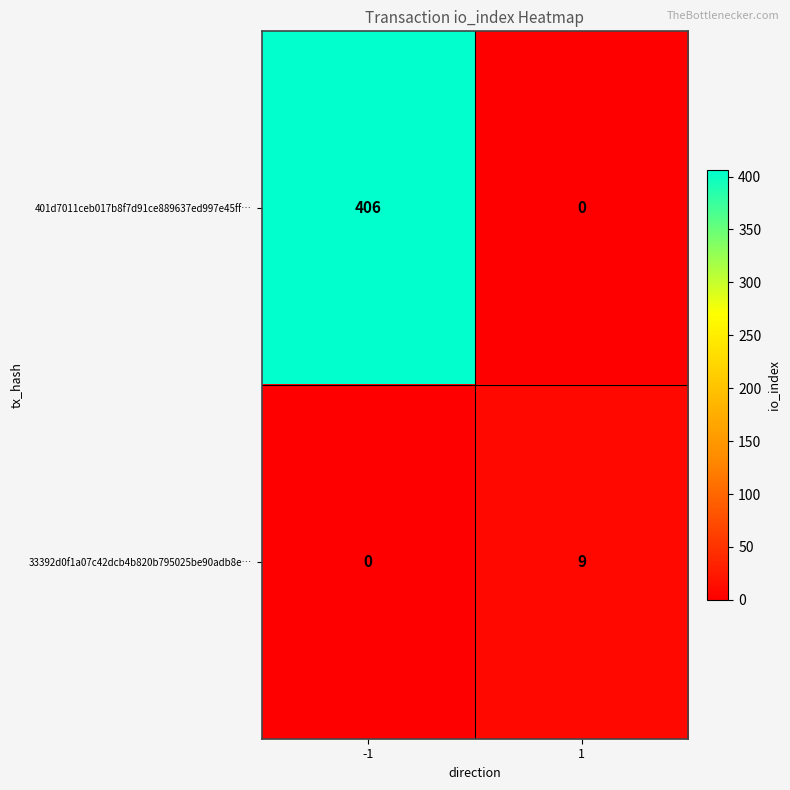

Reading left to right, extract all data points from this chart.

401d7011ceb017b8f7d91ce889637ed997e45ff…: 406	0
33392d0f1a07c42dcb4b820b795025be90adb8e…: 0	9